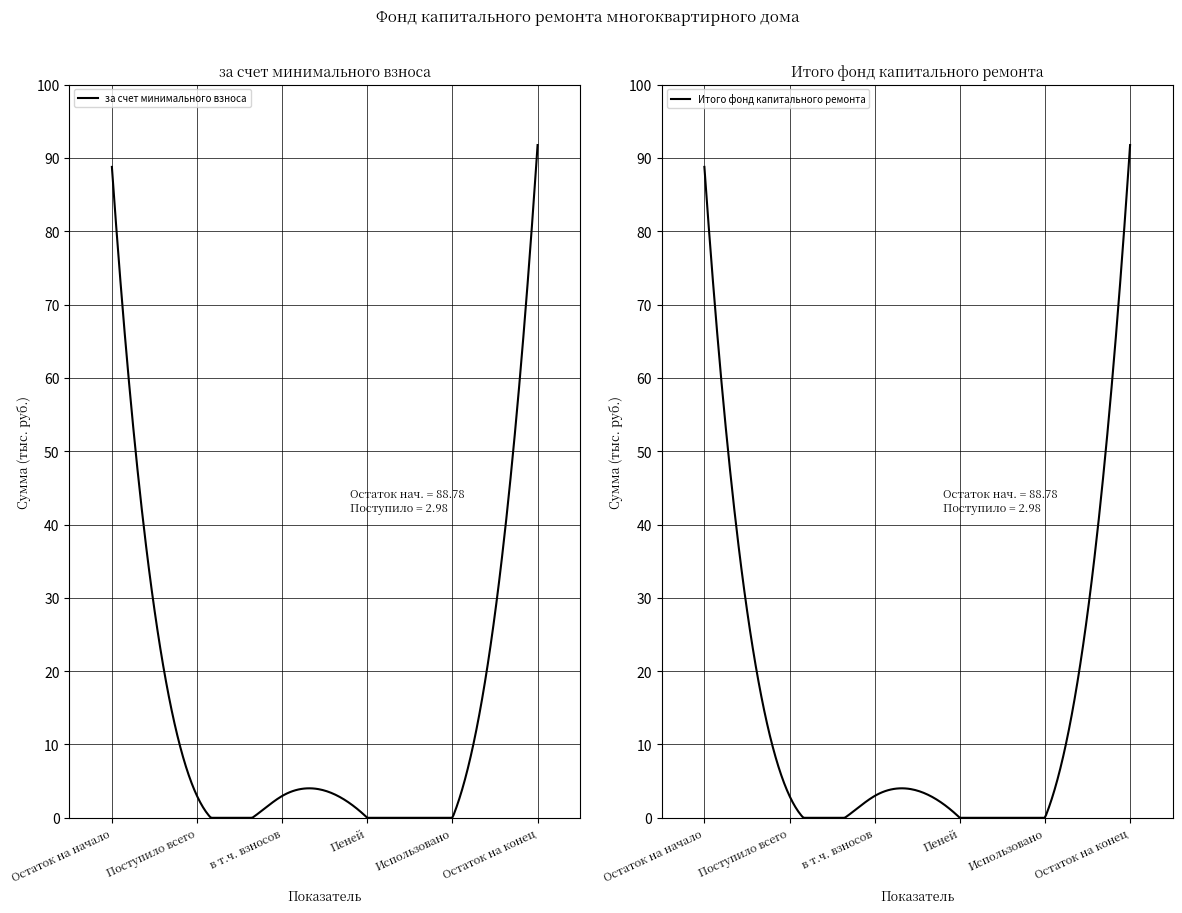

The за счет минимального взноса series shows 4.6 at в т.ч. взносов. True or false?

False